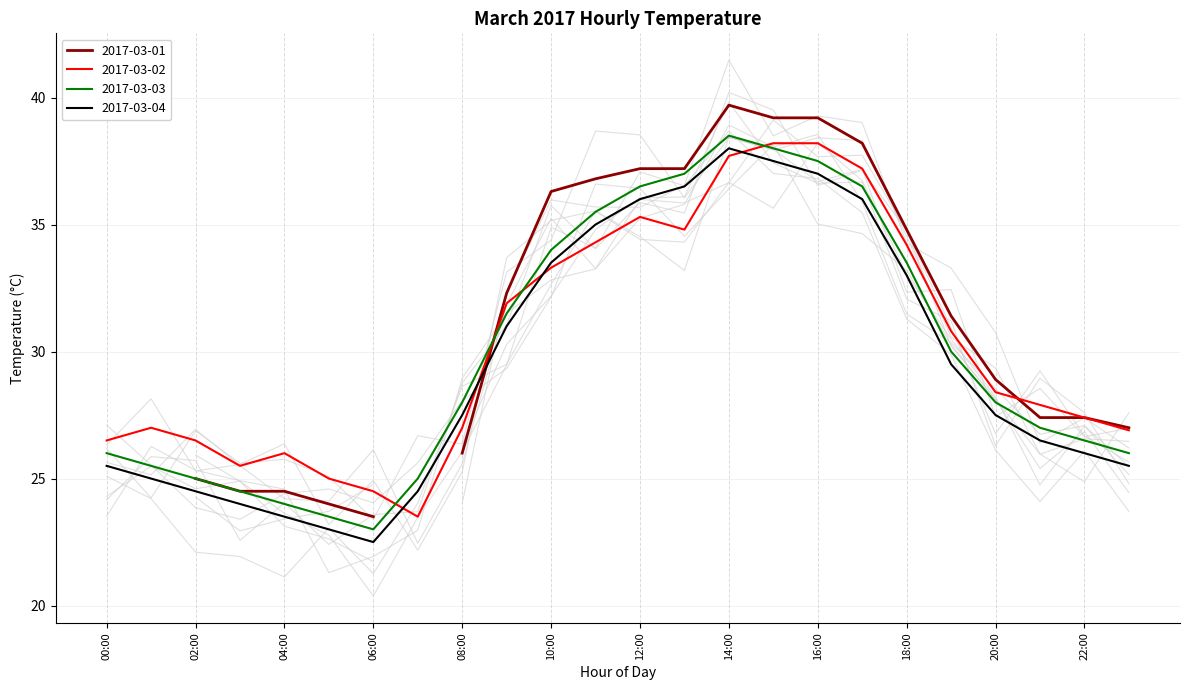

True or false: 2017-03-04 and 2017-03-03 intersect in this chart.

False